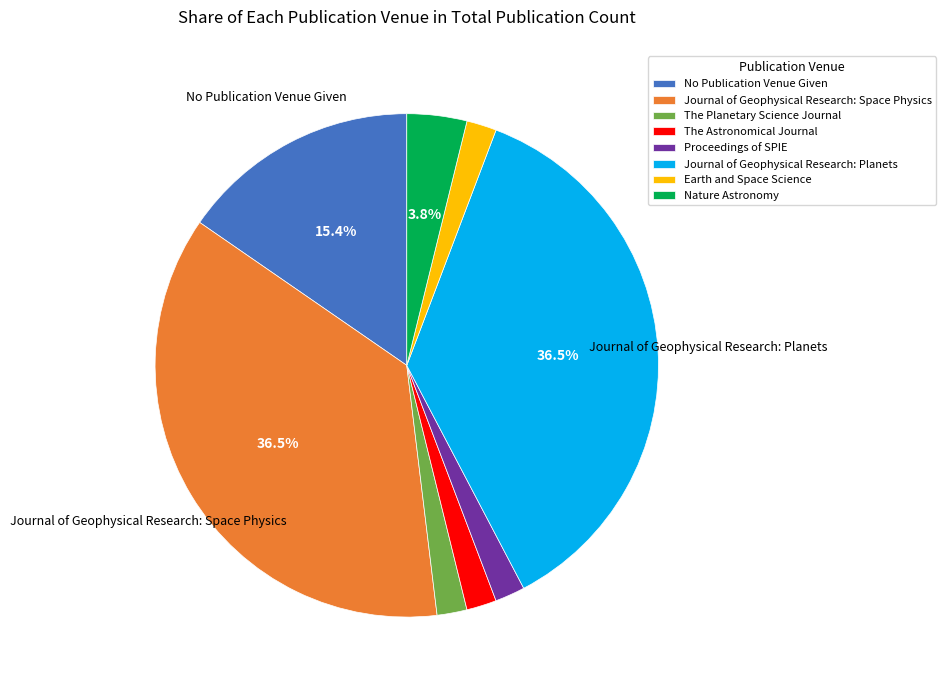

Does Journal of Geophysical Research: Planets represent more than half of the total?

No